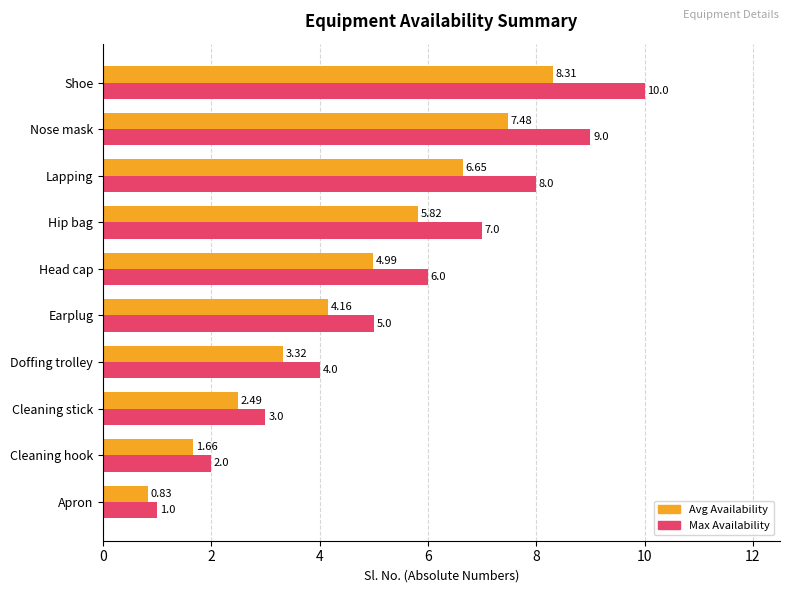

What is the spread (max minus min) of values at Lapping?

1.4